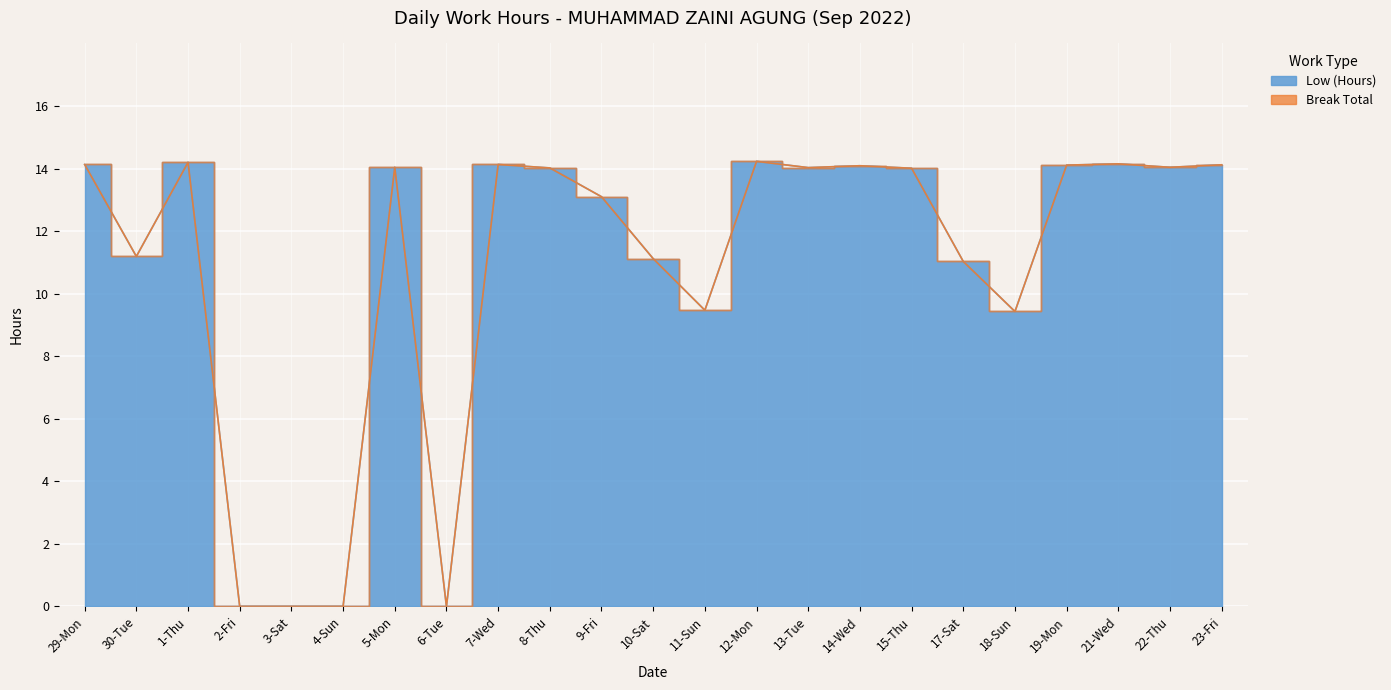

The value at 13-Tue is 14.0. True or false?

True